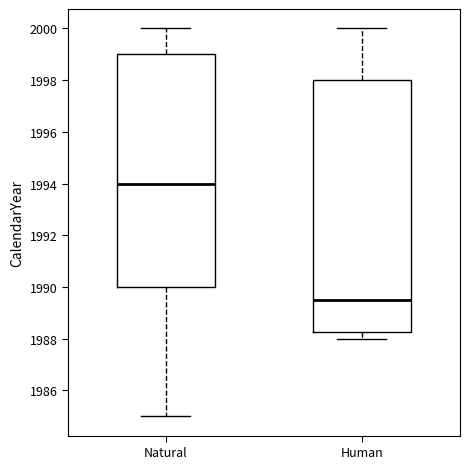

Reading left to right, transcribe this box plot: for each box, give where its median line is, the range the box spans, and where its two whiskers end, as read against the y-axis. The values are not printed on the chart, so give them approximately, as read against the axis.

Natural: median 1994.0, box 1990.0 to 1999.0, whiskers 1985.0 to 2000.0
Human: median 1989.6, box 1988.2 to 1998.0, whiskers 1988.0 to 2000.0